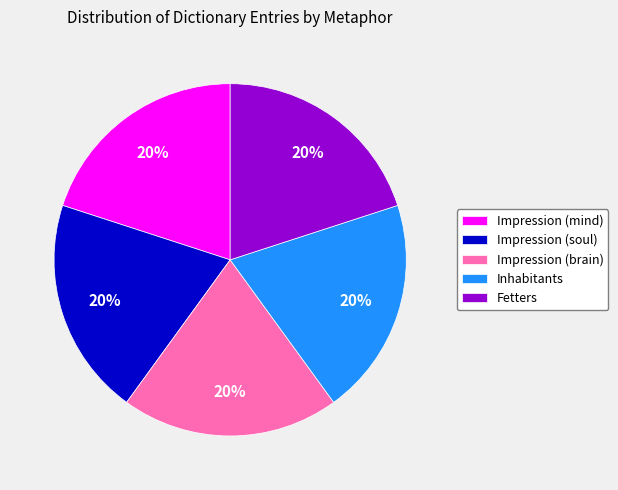

The Impression (brain) slice represents 20% of the pie. True or false?

True